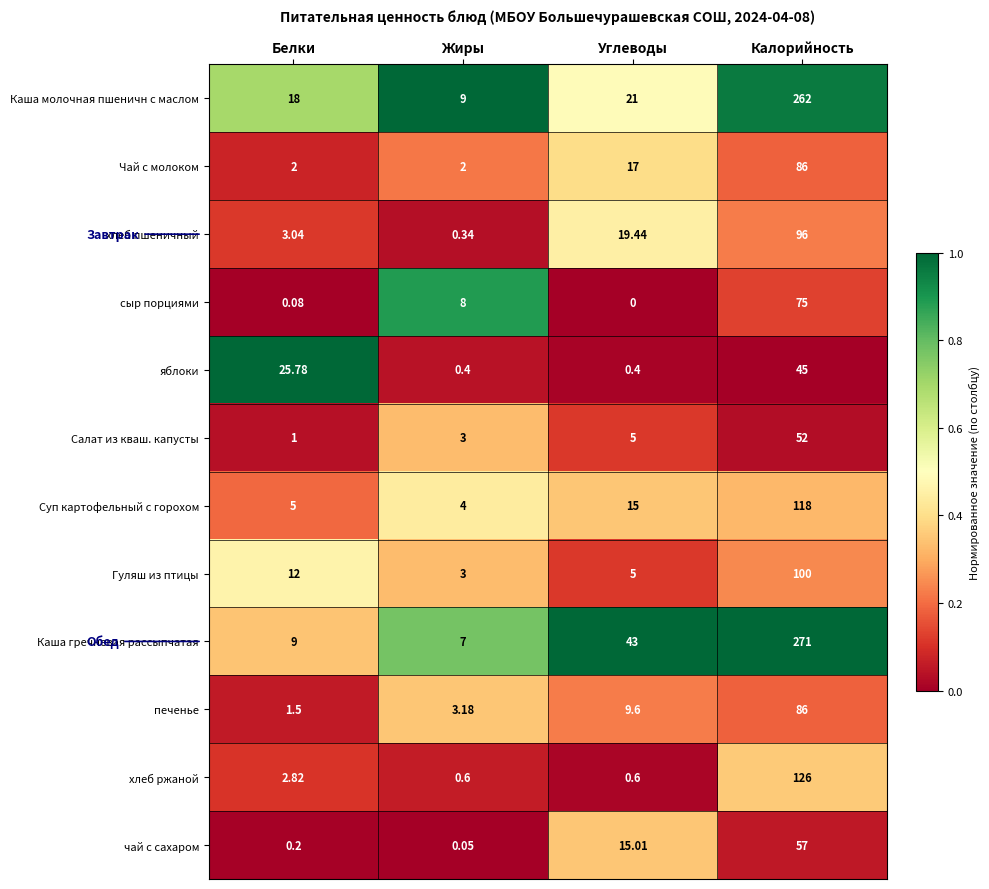

Rank the categories by печенье value from lowest to highest.

Белки, Жиры, Углеводы, Калорийность